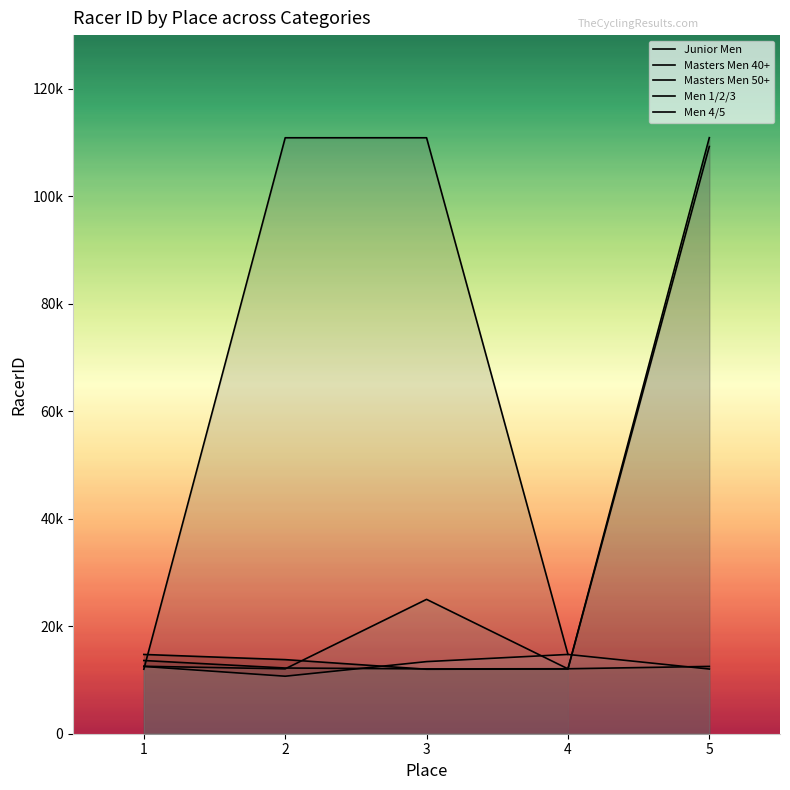

What is the value of the Junior Men point at the 3rd from the left?

12001.0